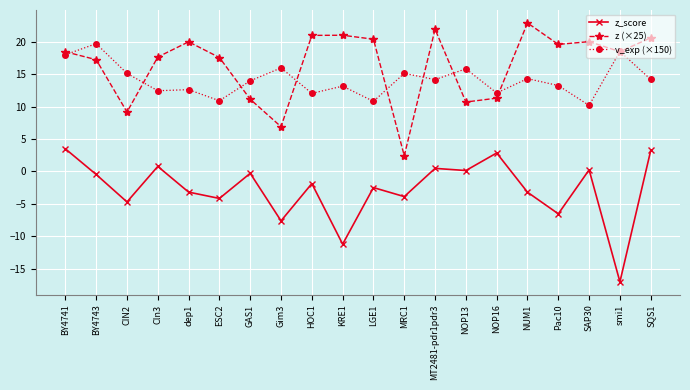

True or false: z_score has more than 2 points higher than both neighbors.

True